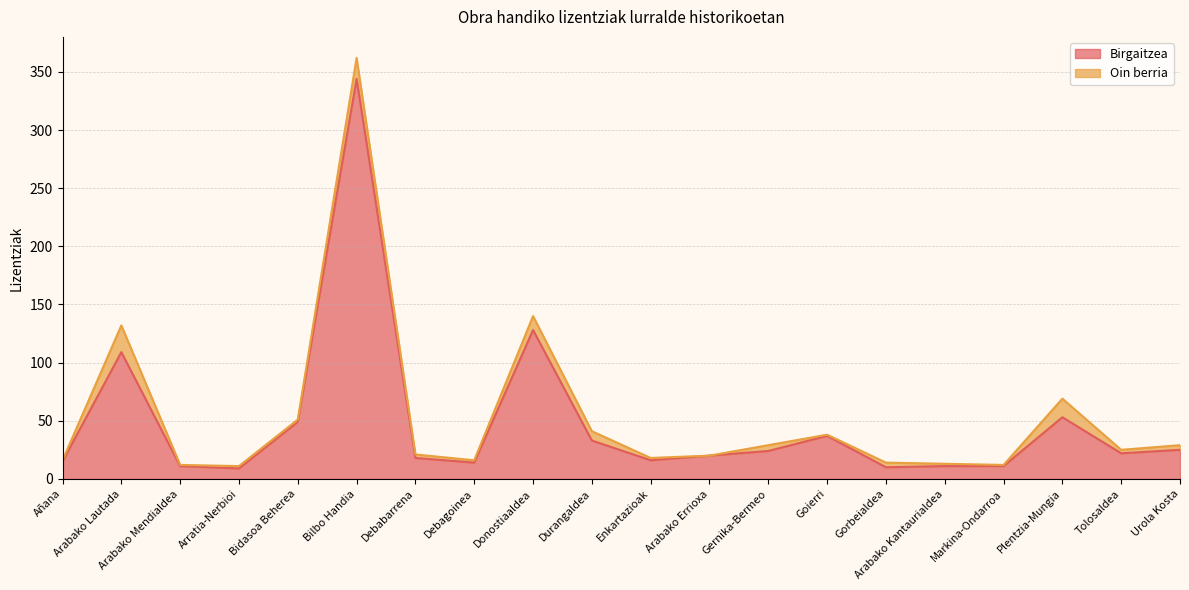

What is the label of the 9th point from the right?

Arabako Errioxa